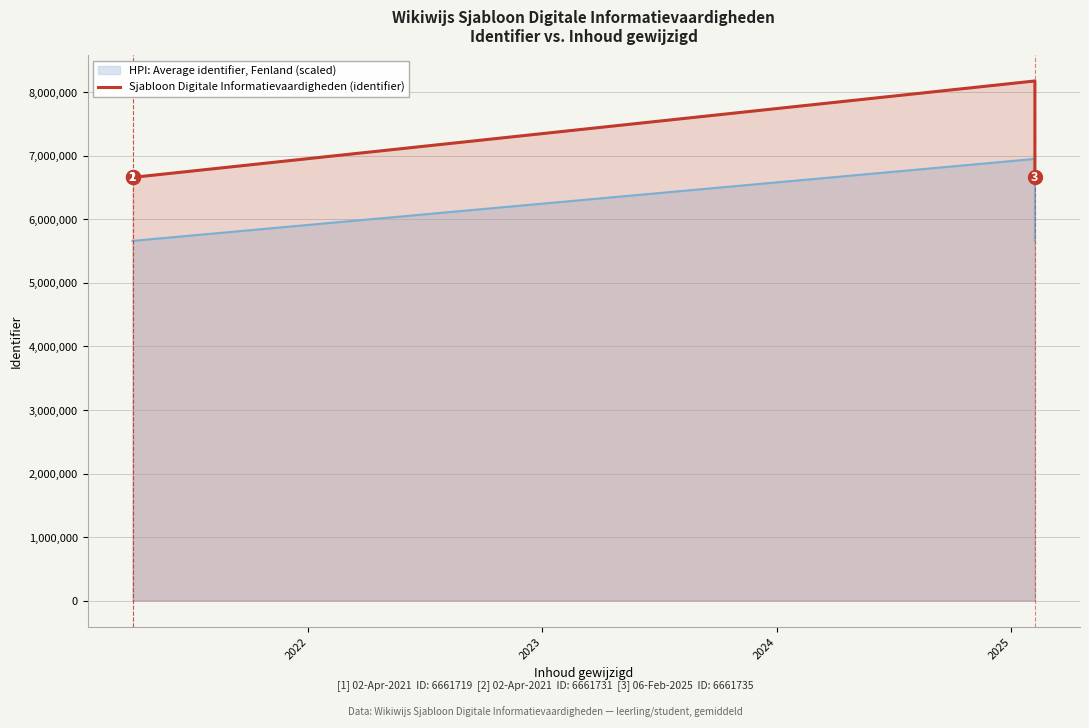

Does the chart have visible grid lines?

Yes